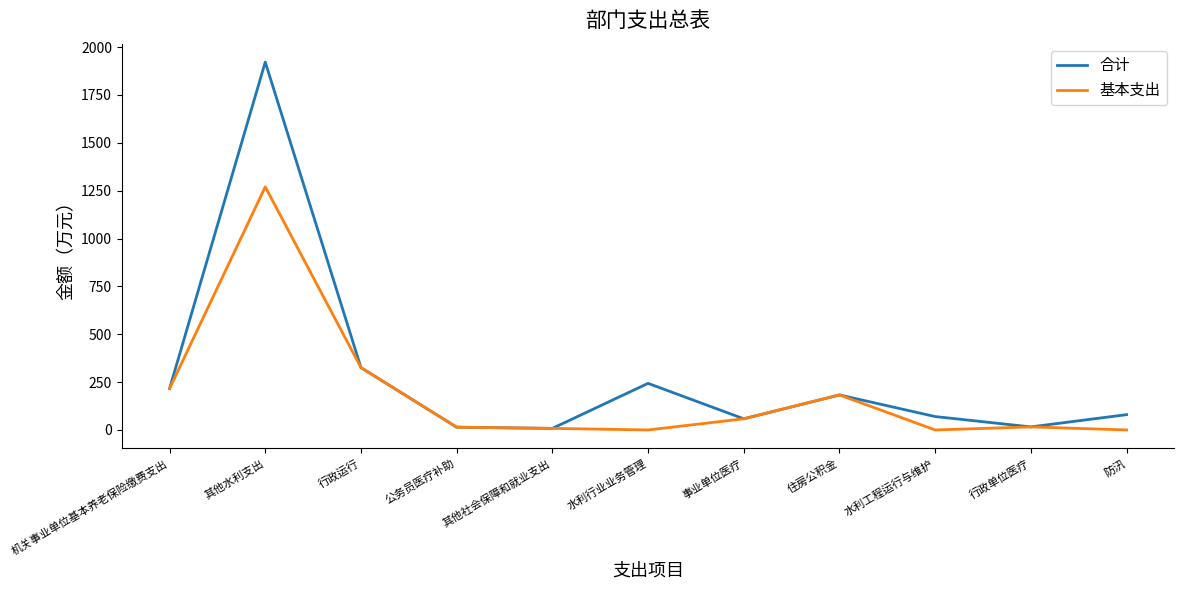

How many values in the 基本支出 series are below 16?

5